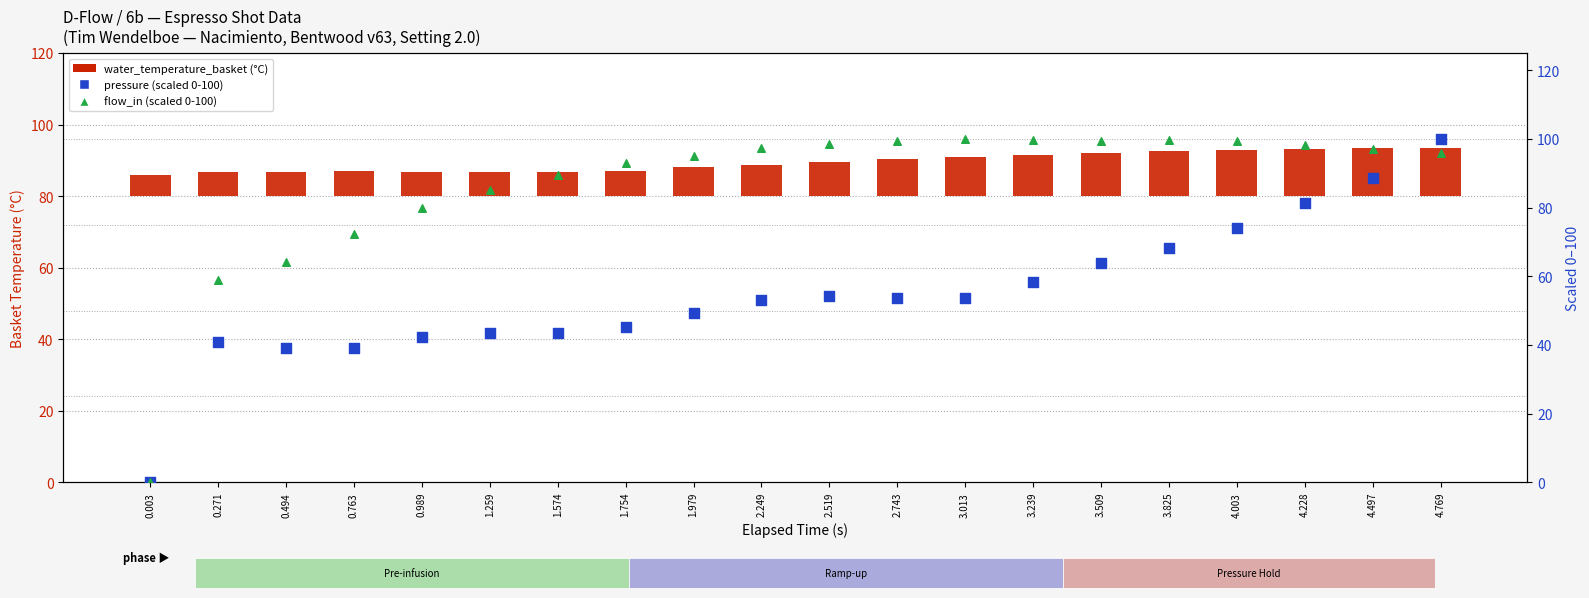

Which series has the largest total across all categories?

flow_in (scaled)